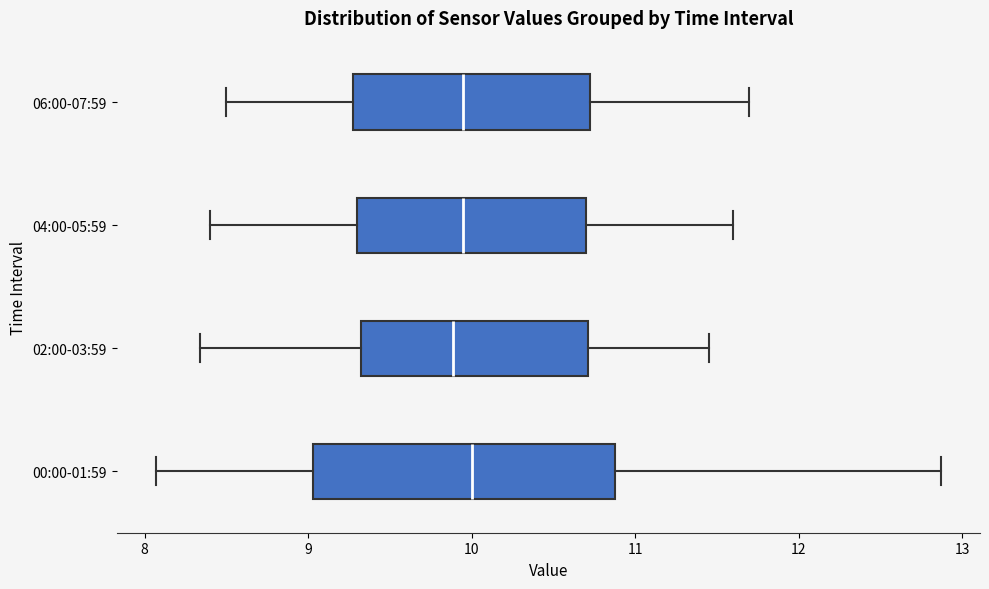

Where does the right whisker of the box for 06:00-07:59 end on the x-axis? The values are not printed on the chart, so give them approximately, as read against the axis.

11.7